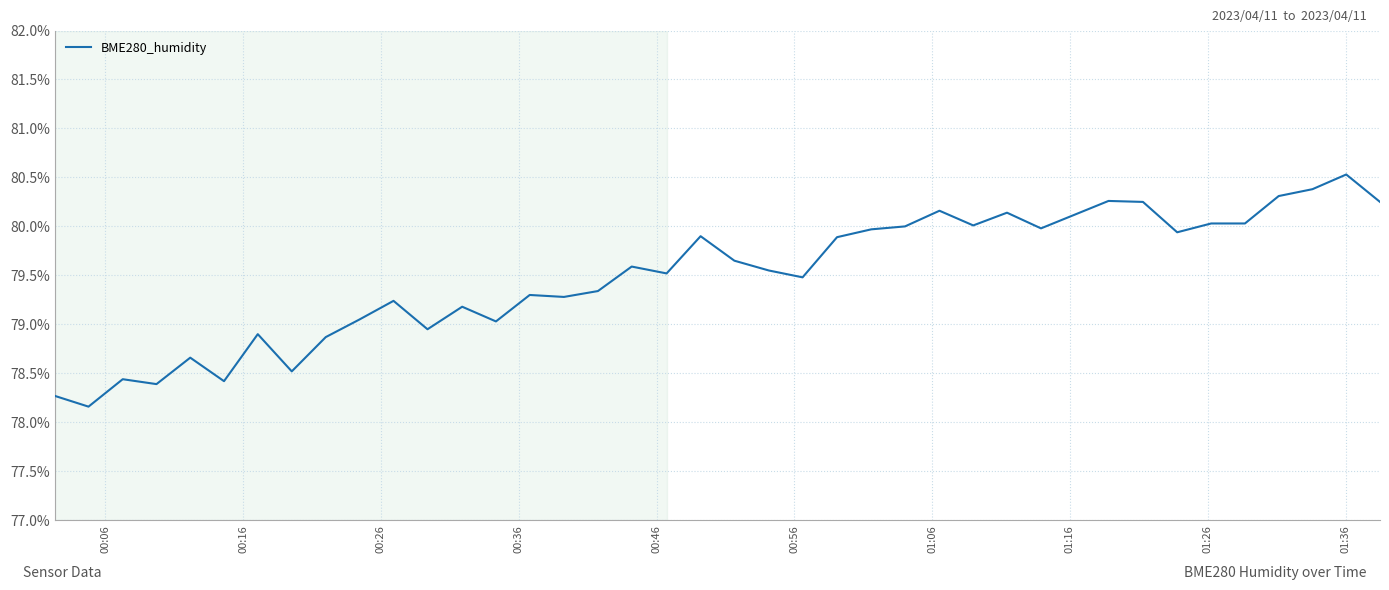

What is the greatest value displayed?

80.5